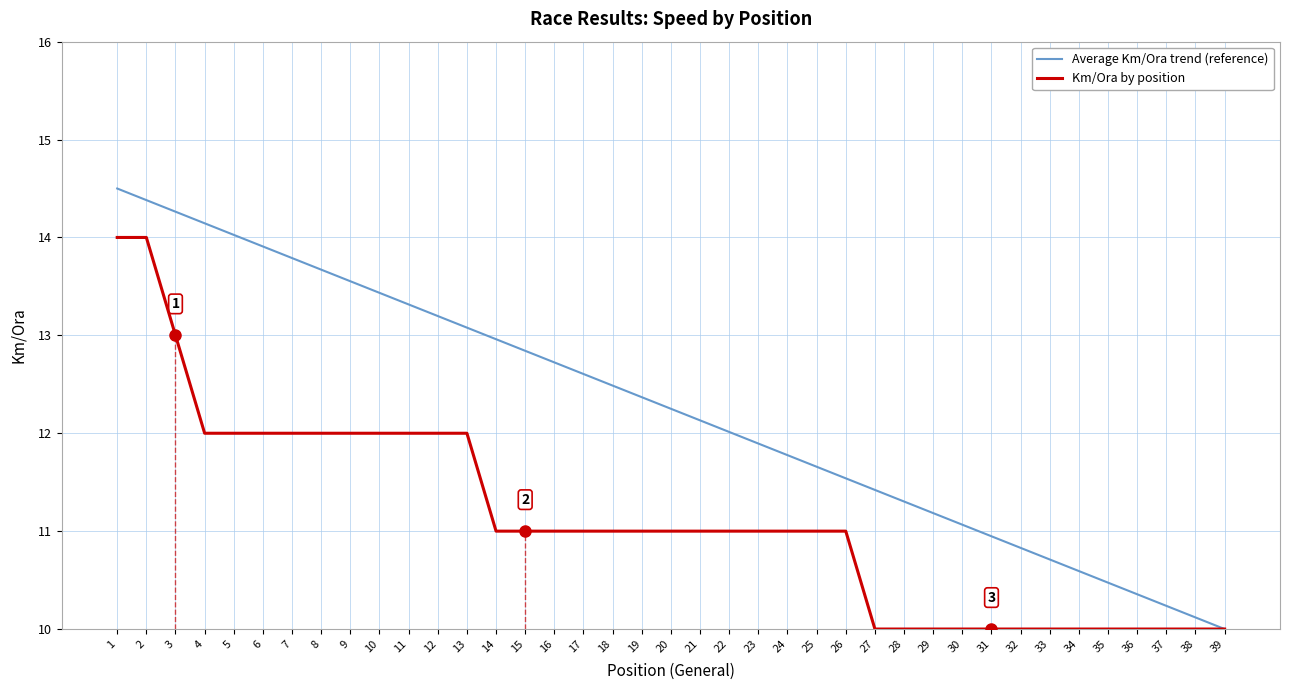

What is the average value of the Km/Ora by position series?

11.1